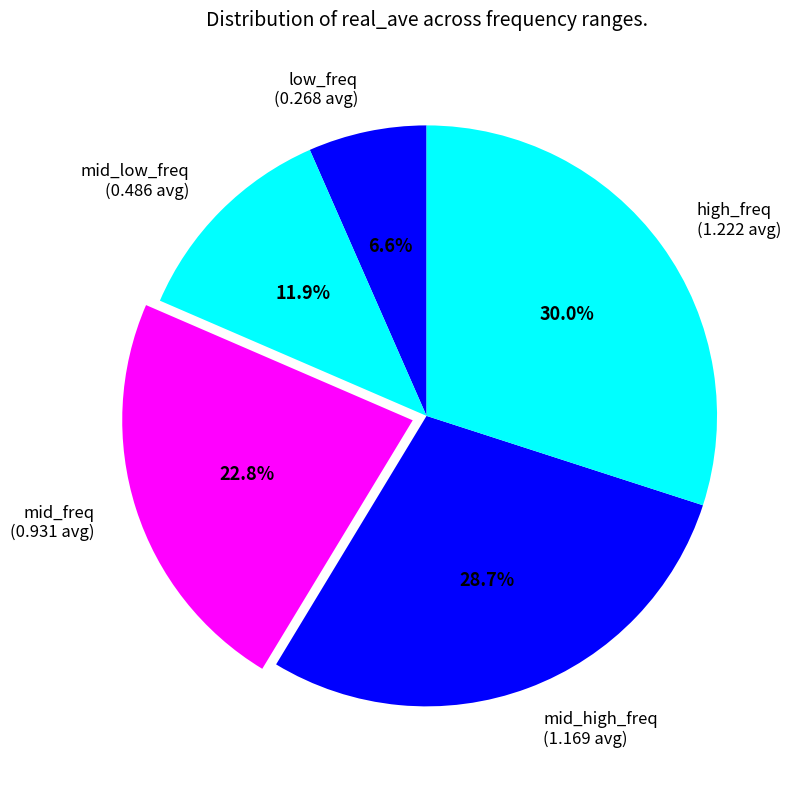

Is mid_freq (0.931 avg) the majority of the pie?

No